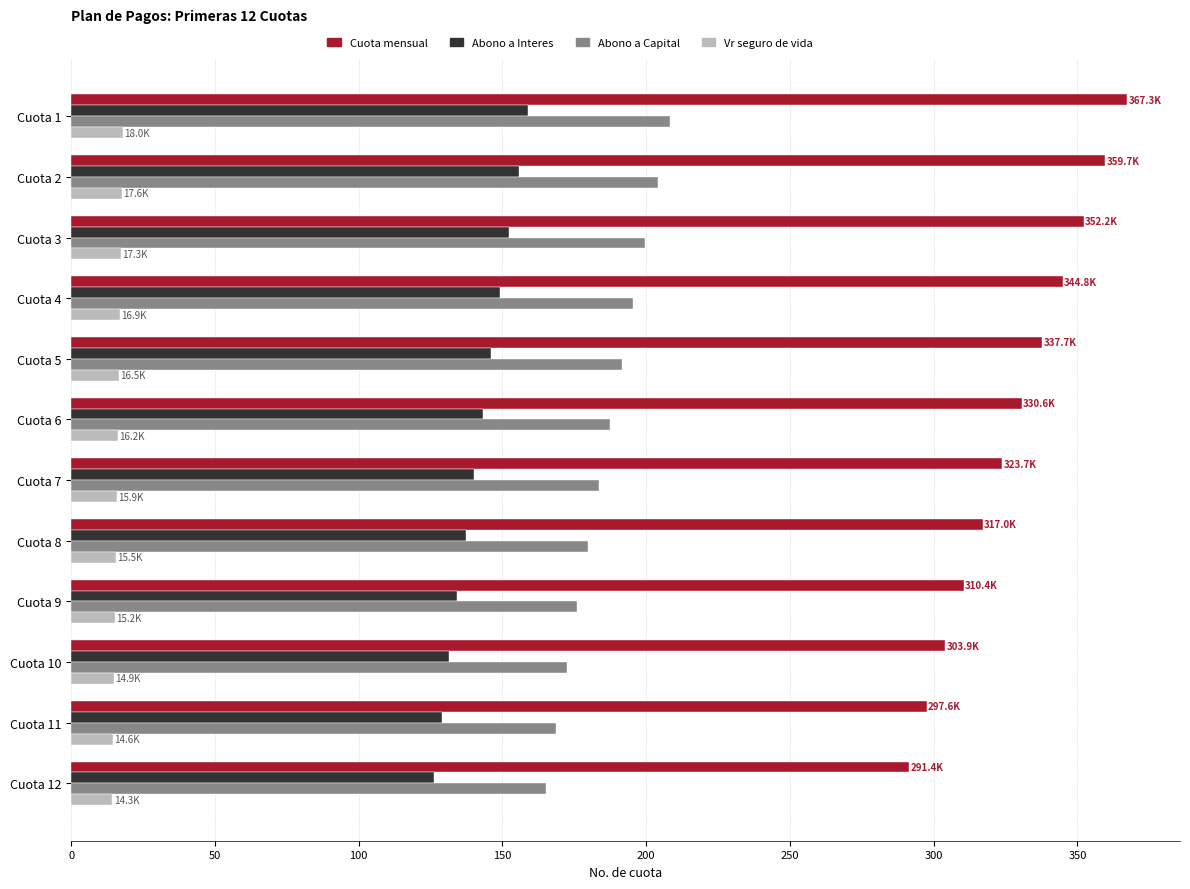

Rank the series by their maximum value, from lowest to highest.

Vr seguro de vida, Abono a Interes, Abono a Capital, Cuota mensual